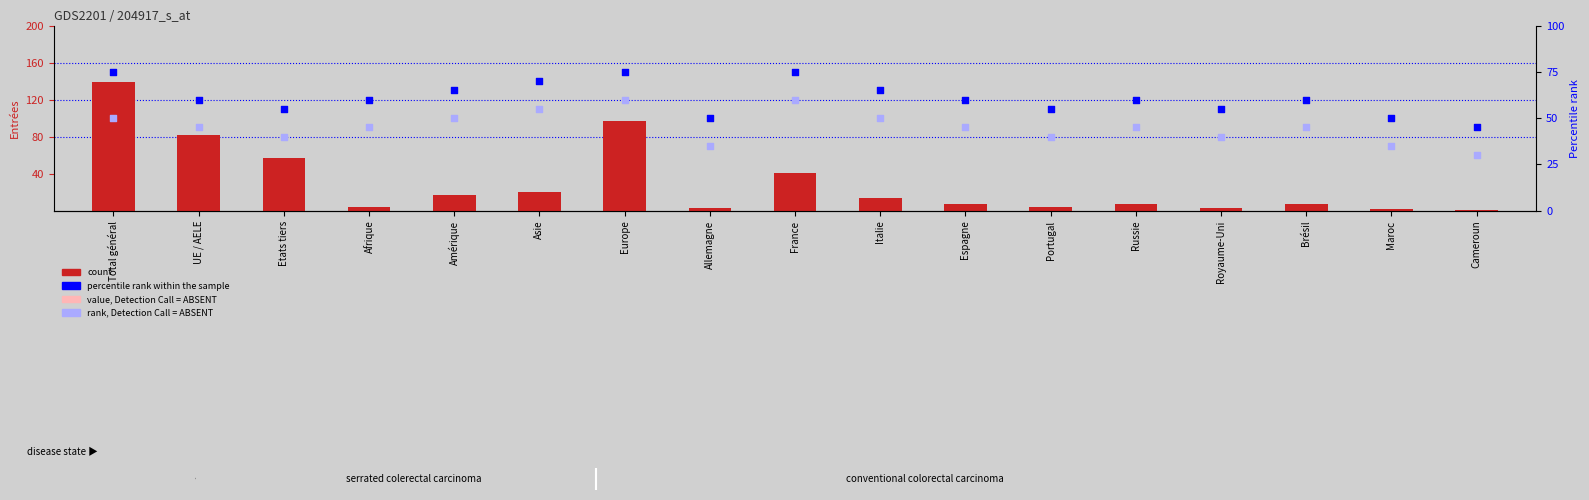

At which category is the sum across all series the highest?

Total général